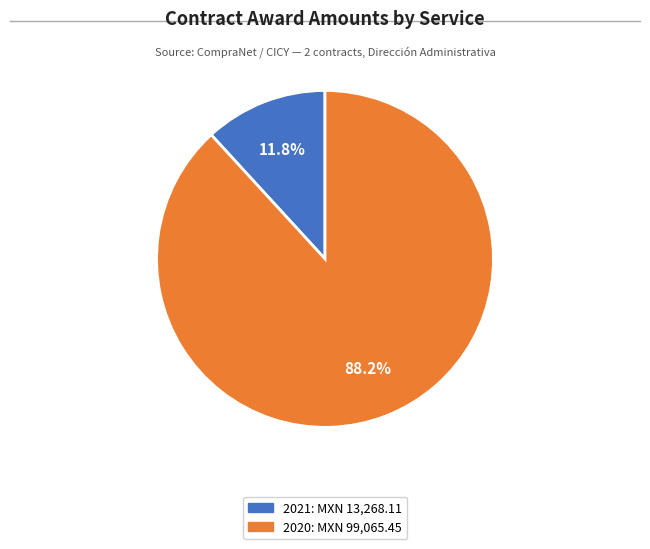

Is there a majority slice in this chart?

Yes